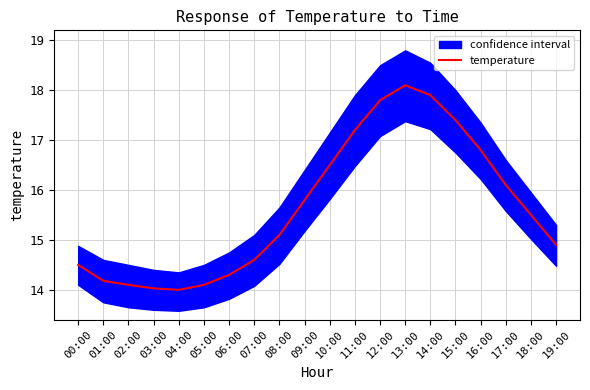

What is the label of the 15th point from the left?

14:00